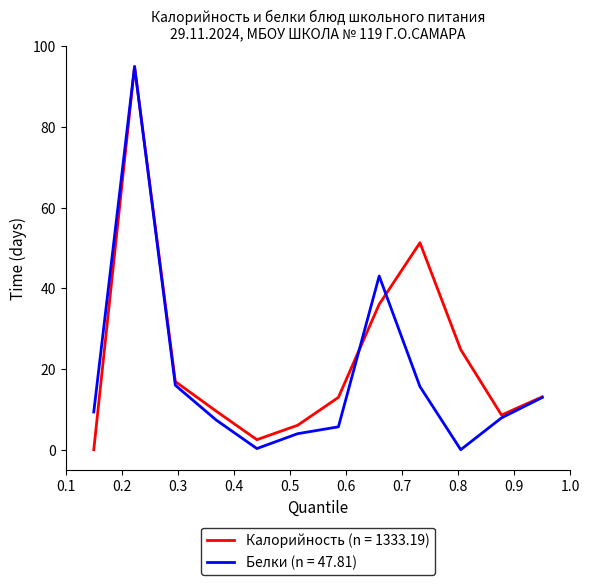

Which series has the largest total across all categories?

Калорийность (n = 1333.19)